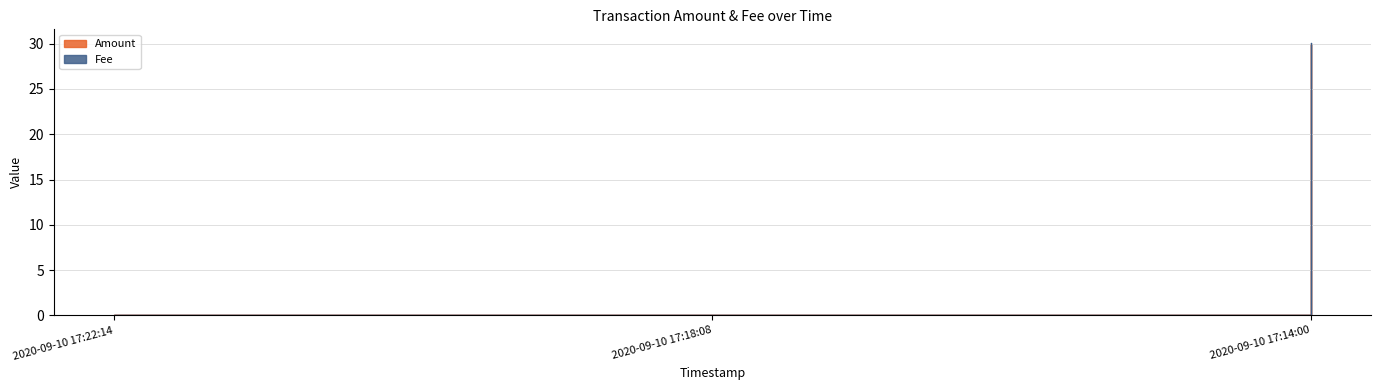

Which label corresponds to the smallest value in the chart?

2020-09-10 17:22:14